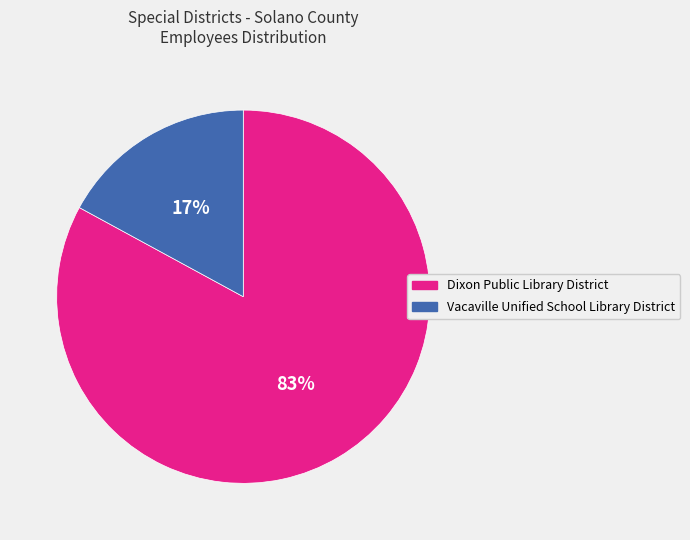

Which category has the smallest portion of the pie?

Vacaville Unified School Library District